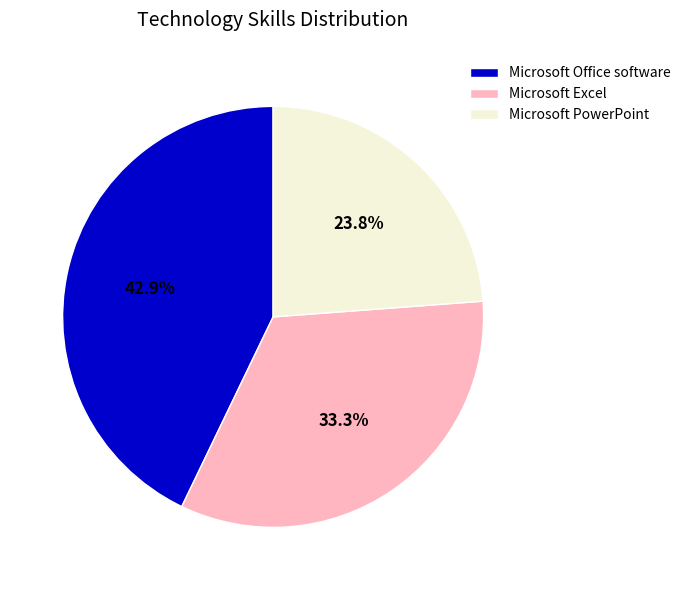

To the nearest percent, what is the difference between the largest and smallest slice percentages?

19%